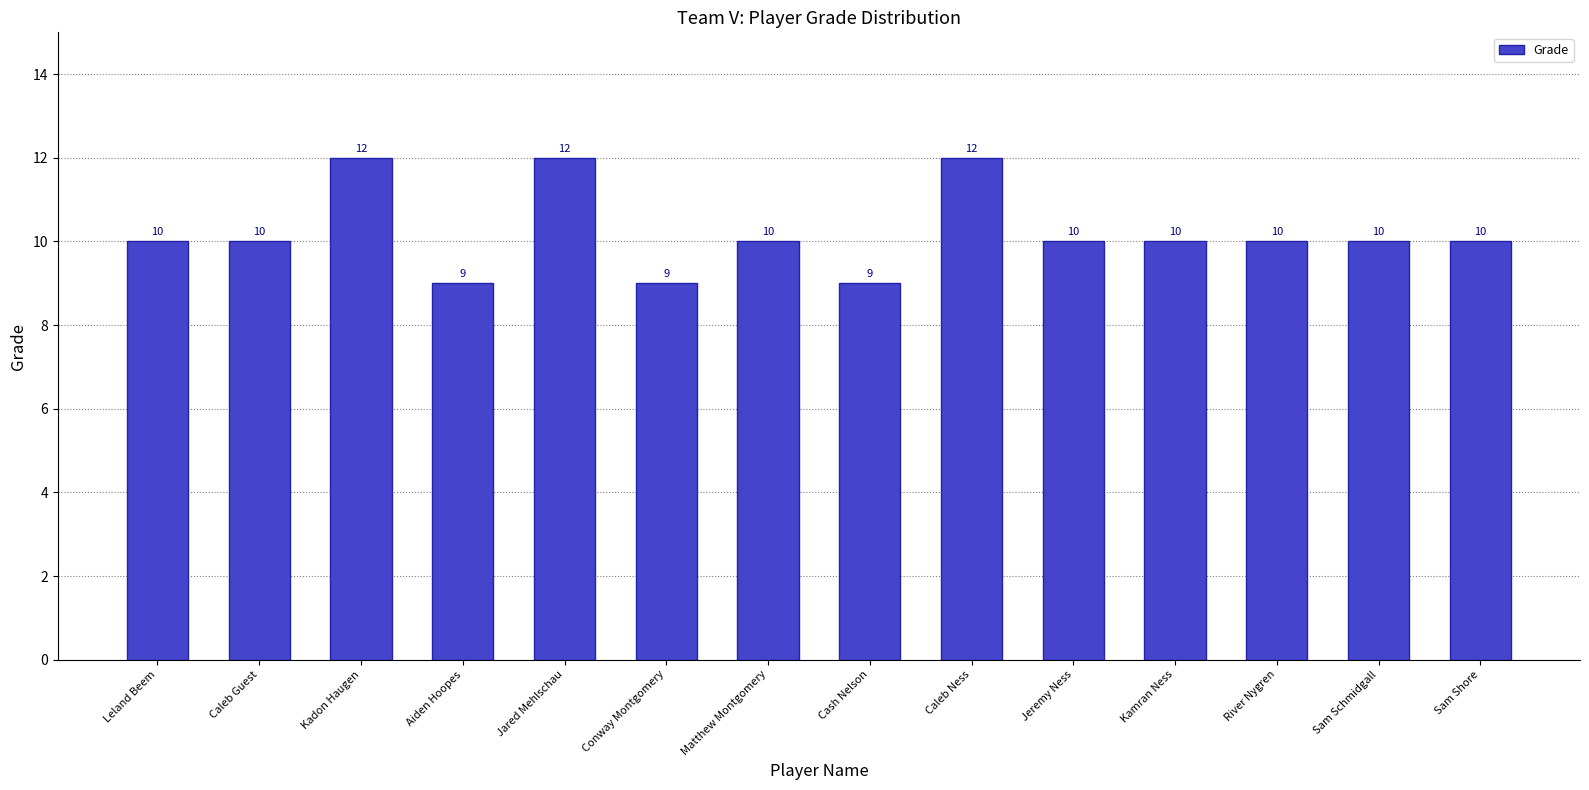

What is the value of the 14th bar from the left?

10